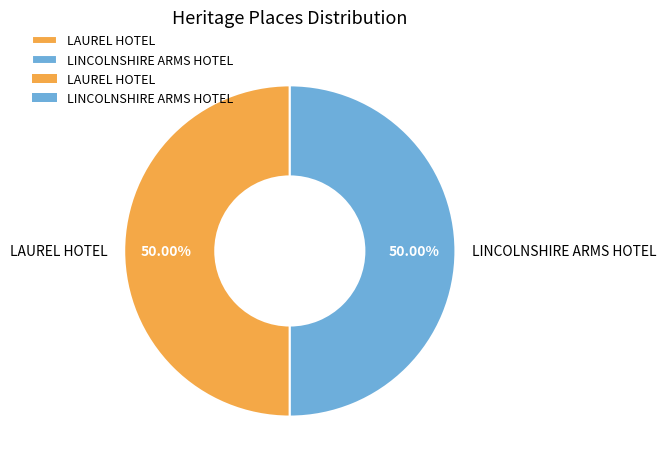

How many segments does this pie chart have?

2